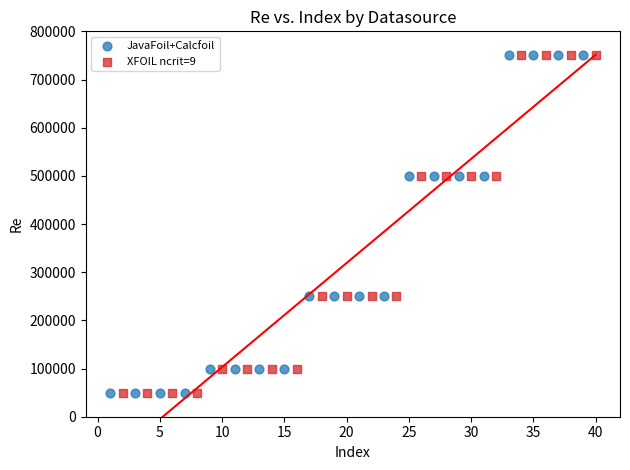

What are all the series names shown in the legend?

JavaFoil+Calcfoil, XFOIL ncrit=9